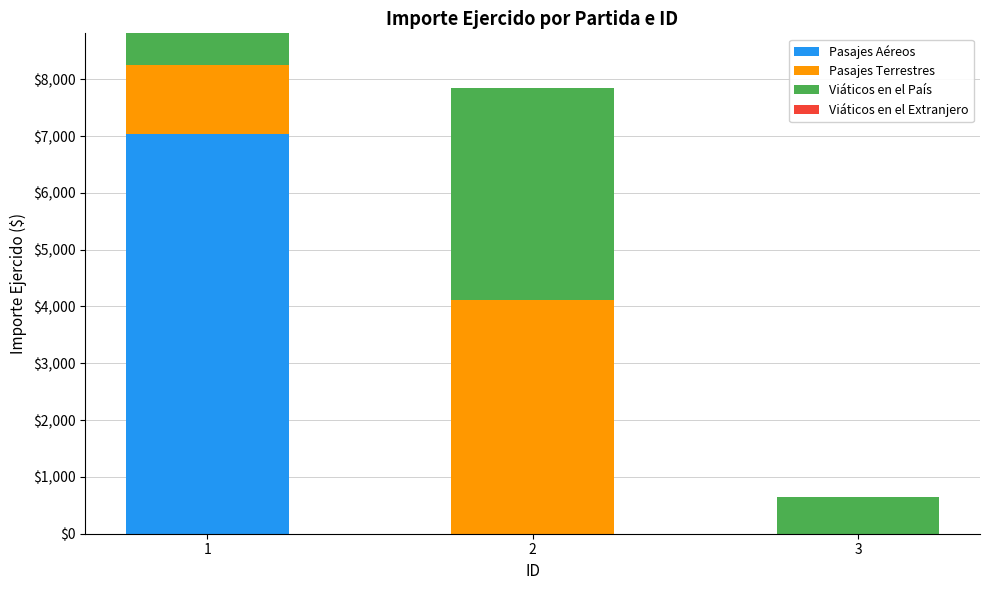

How many categories are shown in the chart?

3